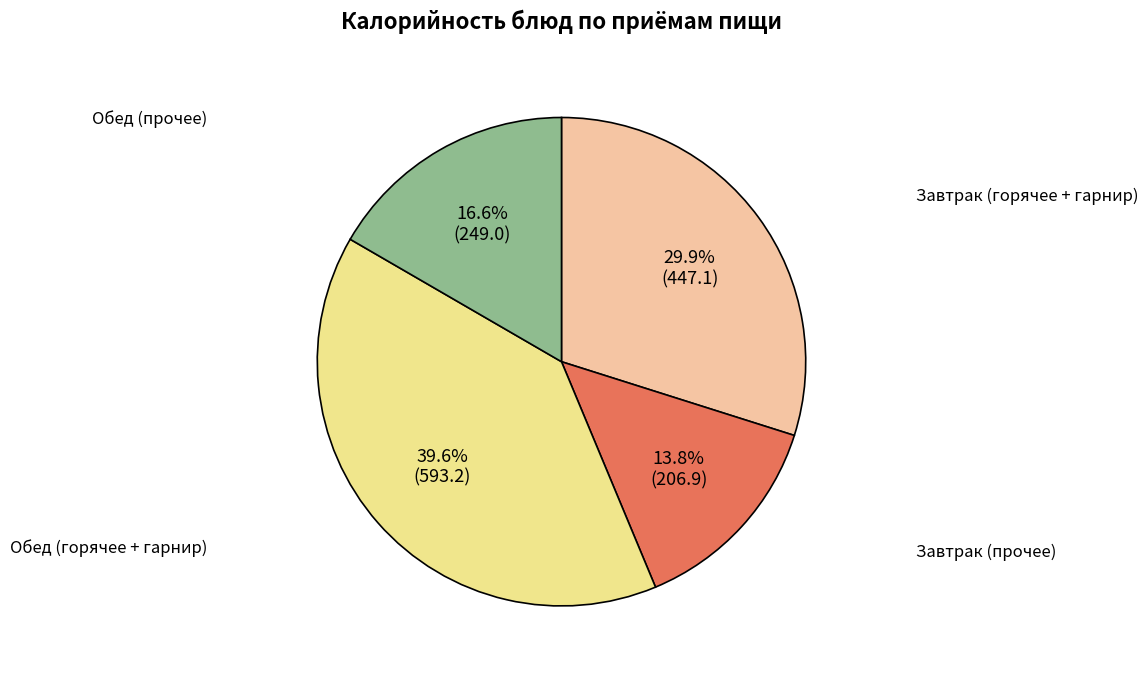

Does any single category account for the majority?

No